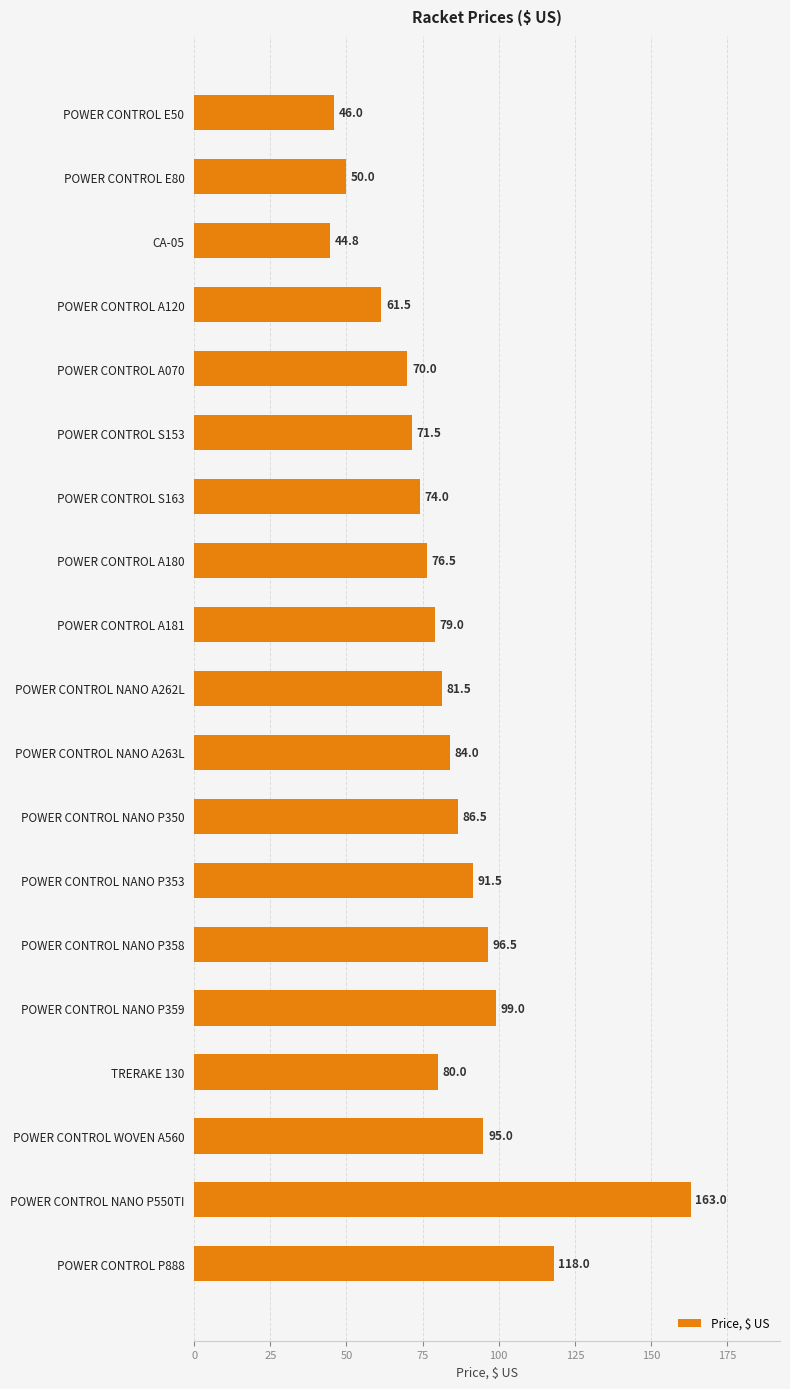

What is the smallest value displayed?

44.8